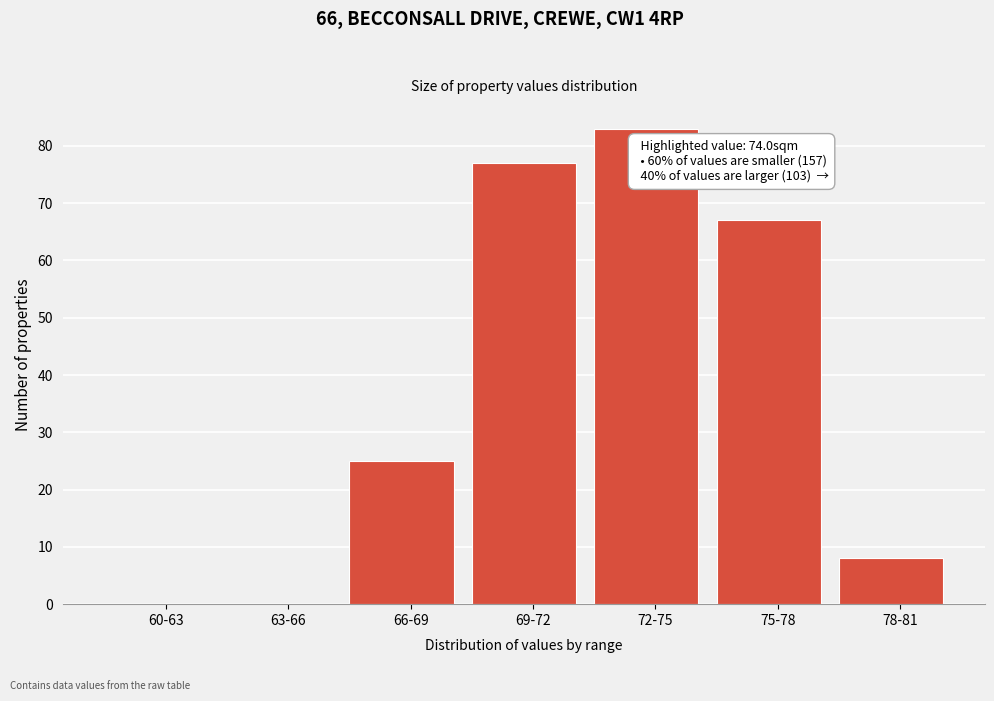

Reading left to right, list all the values displayed in this chart.

60-63=0	63-66=0	66-69=25	69-72=77	72-75=83	75-78=67	78-81=8